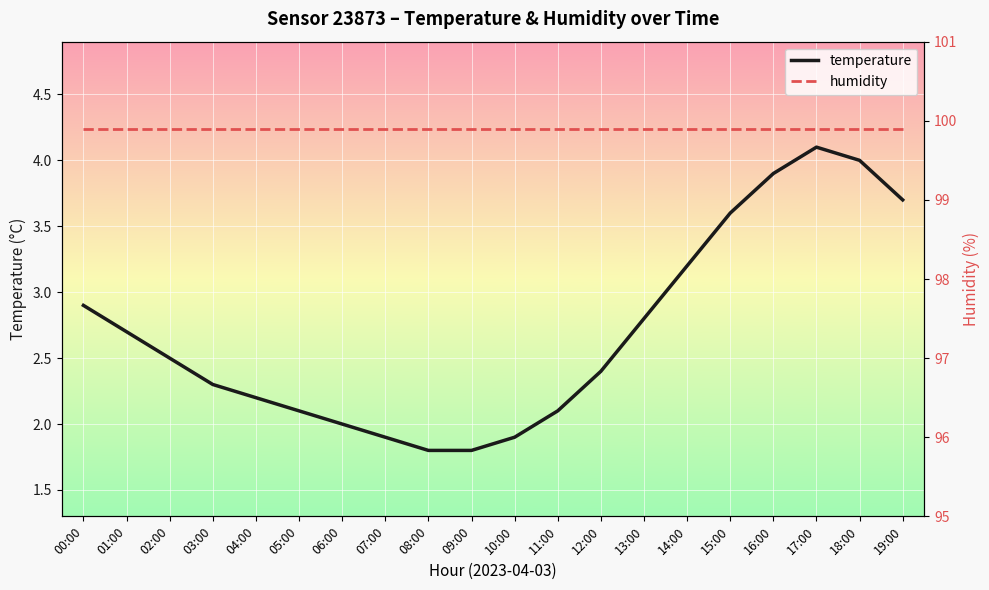

The humidity series shows 99.9 at 13:00. True or false?

True